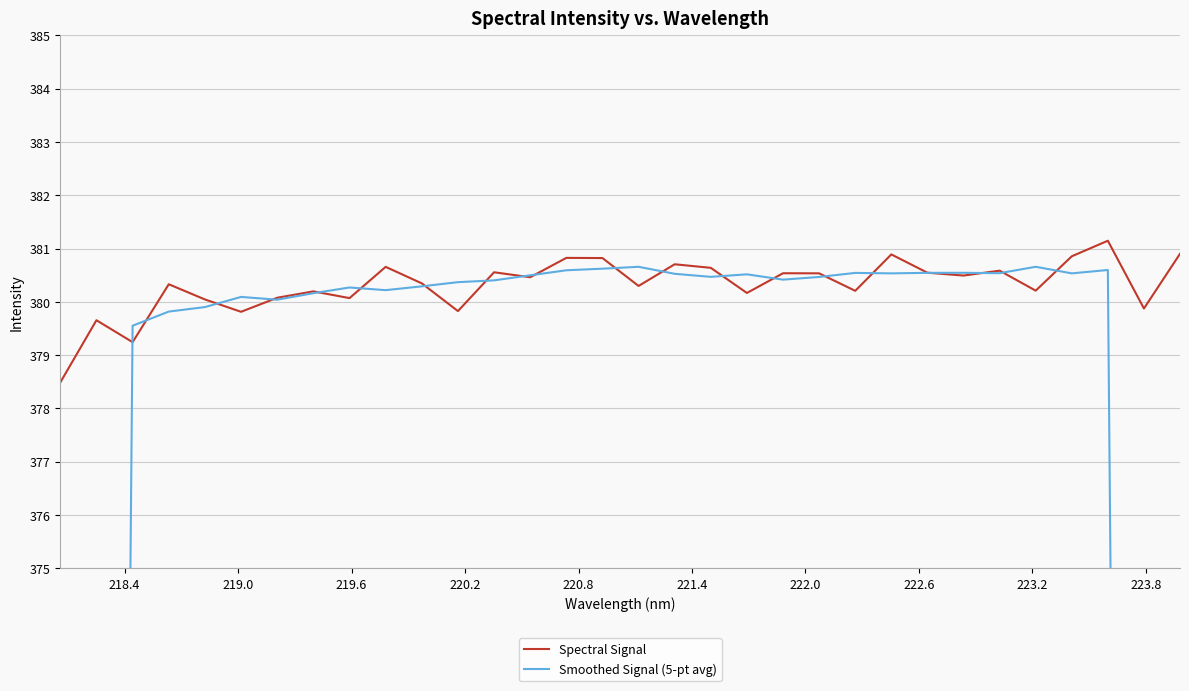

Reading left to right, transcribe all the data shown in this chart.

Spectral Signal: 378.5	379.7	379.2	380.3	380.0	379.8	380.1	380.2	380.1	380.7	380.3	379.8	380.6	380.5	380.8	380.8	380.3	380.7	380.6	380.2	380.5	380.5	380.2	380.9	380.5	380.5	380.6	380.2	380.9	381.1	379.9	380.9
Smoothed Signal (5-pt avg): 227.5	303.5	379.6	379.8	379.9	380.1	380.0	380.2	380.3	380.2	380.3	380.4	380.4	380.5	380.6	380.6	380.7	380.5	380.5	380.5	380.4	380.5	380.5	380.5	380.5	380.5	380.5	380.7	380.5	380.6	304.6	228.4